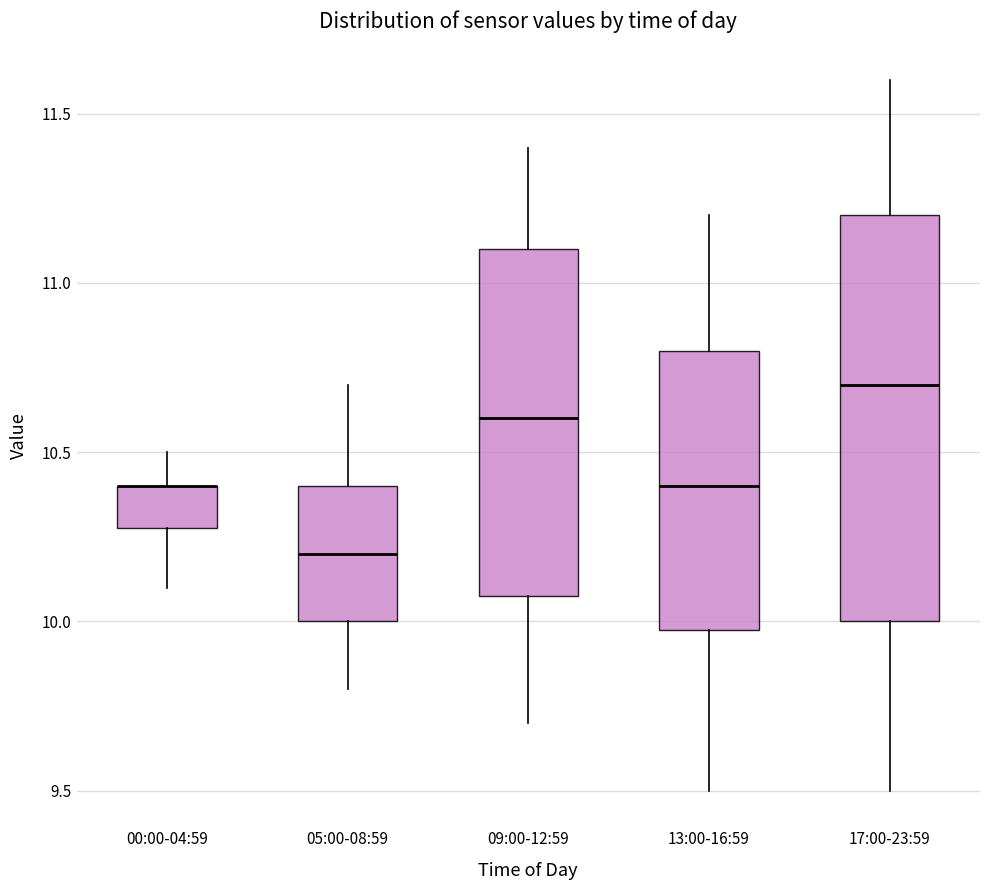

Reading left to right, transcribe this box plot: for each box, give where its median line is, the range the box spans, and where its two whiskers end, as read against the y-axis. The values are not printed on the chart, so give them approximately, as read against the axis.

00:00-04:59: median 10.4 (drawn on the box's upper edge), box 10.3 to 10.4, whiskers 10.1 to 10.5
05:00-08:59: median 10.2, box 10.0 to 10.4, whiskers 9.8 to 10.7
09:00-12:59: median 10.6, box 10.1 to 11.1, whiskers 9.7 to 11.4
13:00-16:59: median 10.4, box 10.0 to 10.8, whiskers 9.5 to 11.2
17:00-23:59: median 10.7, box 10.0 to 11.2, whiskers 9.5 to 11.6